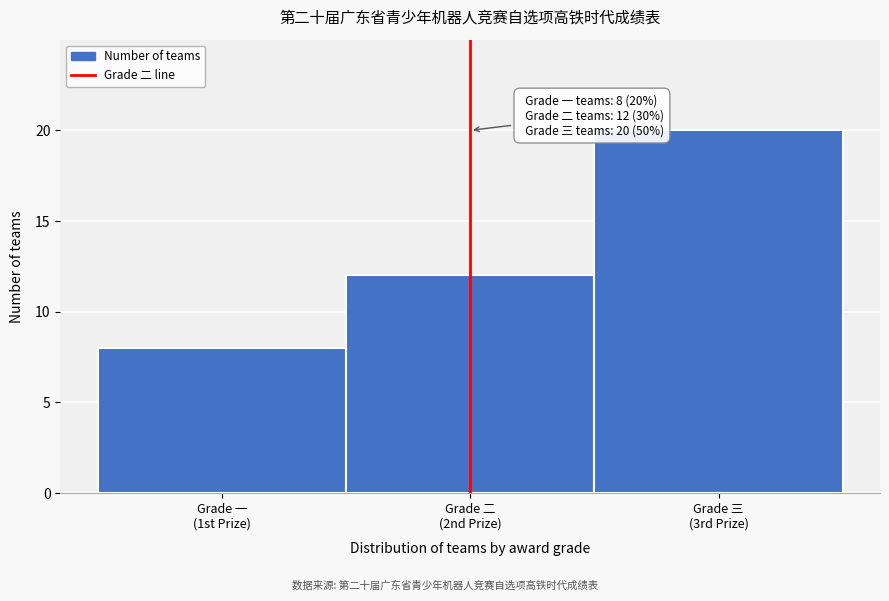

Reading right to left, transcribe all the data shown in this chart.

20	12	8